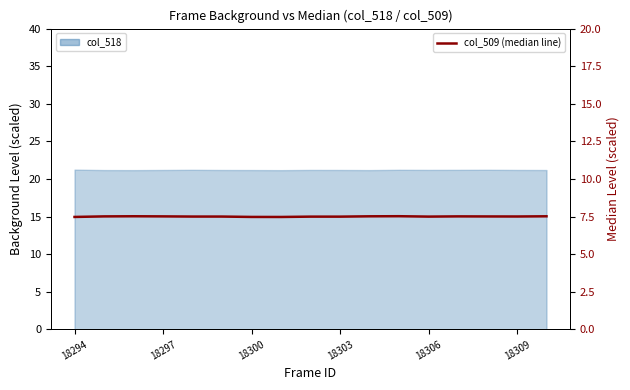

What is the label of the 17th point from the right?

18294